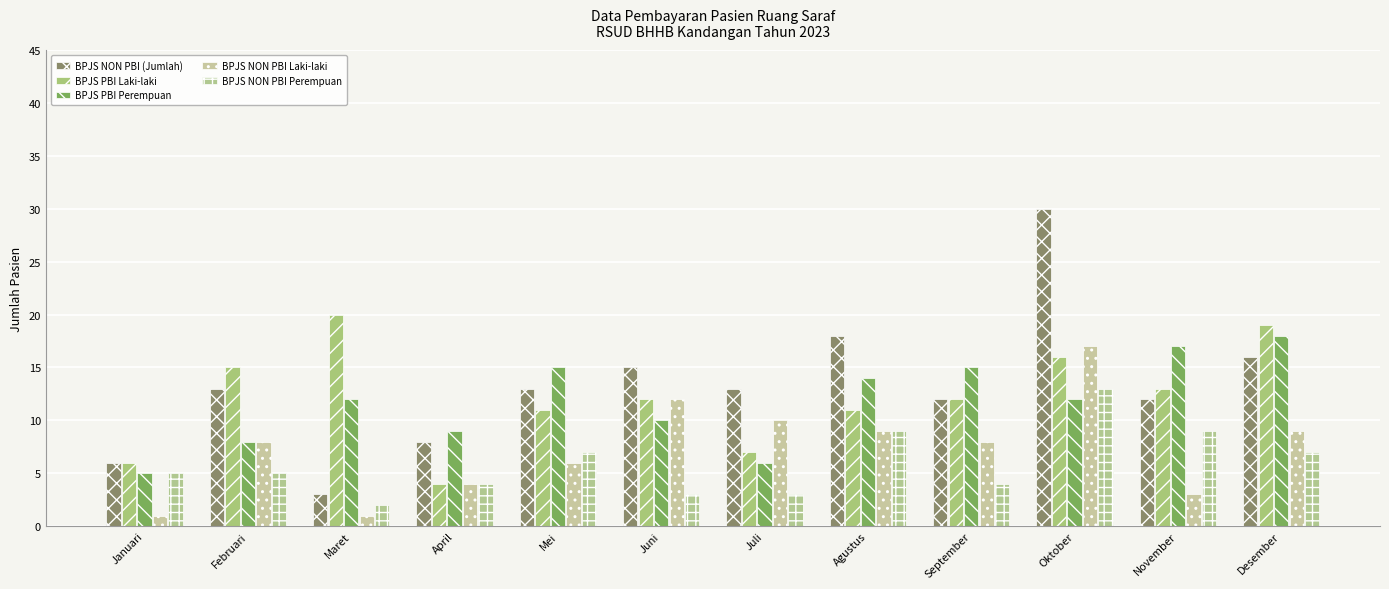

List the series in order of their peak value, highest first.

BPJS NON PBI (Jumlah), BPJS PBI Laki-laki, BPJS PBI Perempuan, BPJS NON PBI Laki-laki, BPJS NON PBI Perempuan